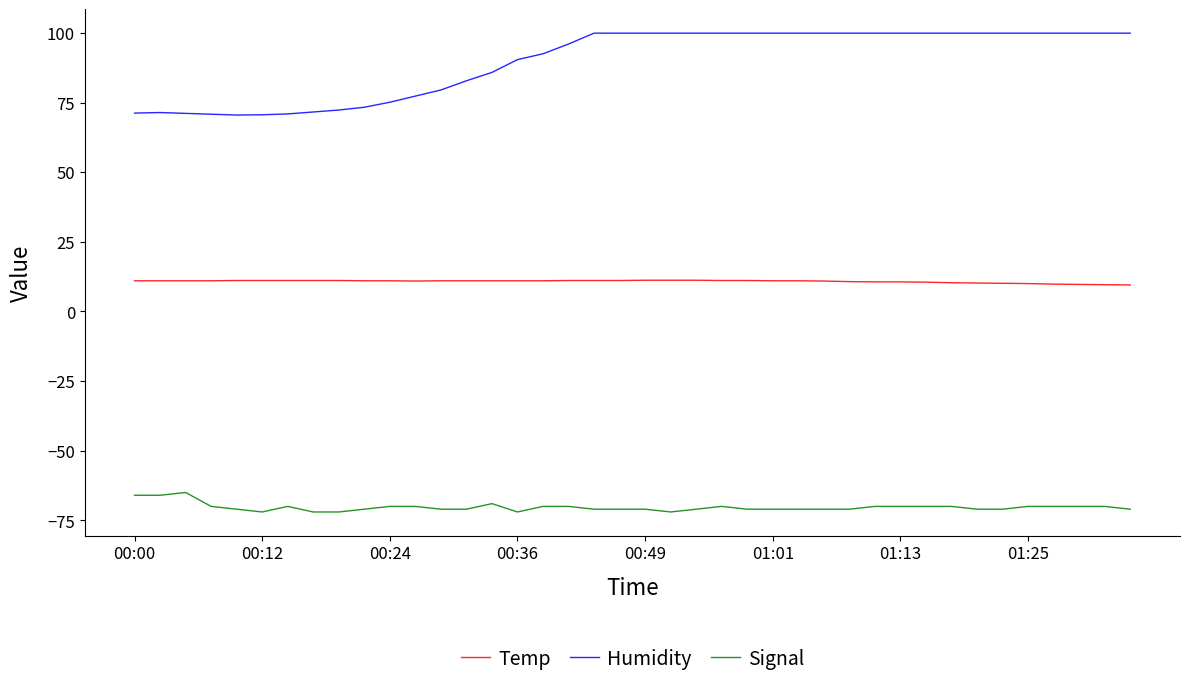

How many values in the Humidity series exceed 99?

22